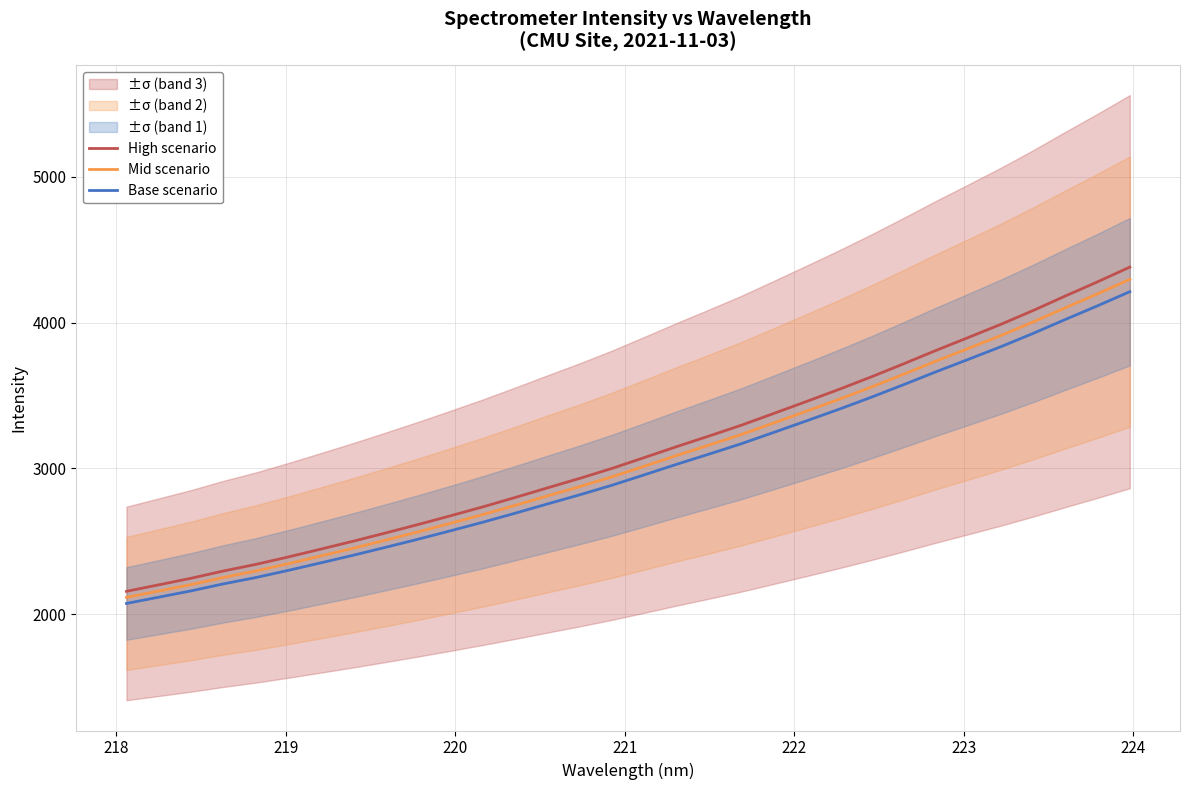

How many categories are shown in the chart?

32